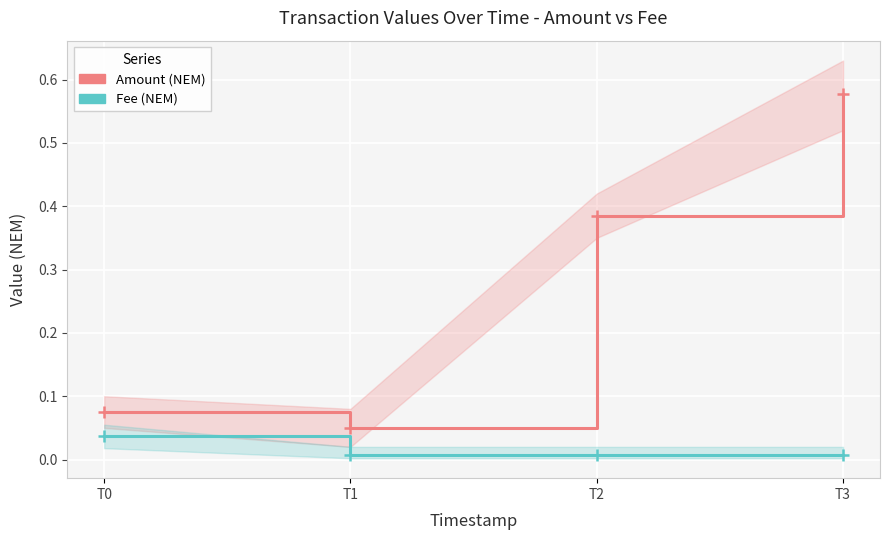

At which label does Fee reach its peak?

T0